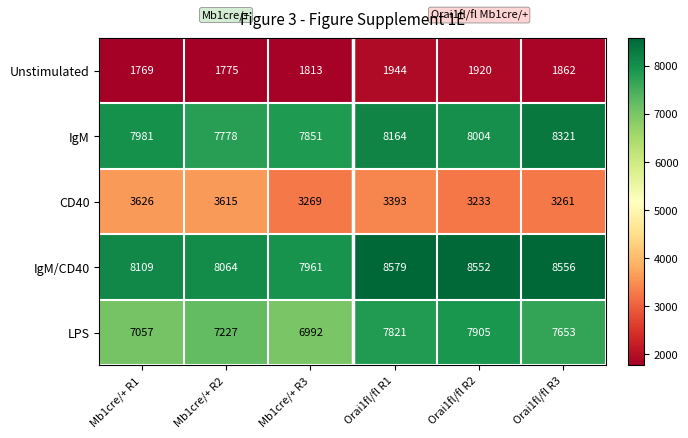

Reading left to right, what are all the values shown in this chart?

Unstimulated: Mb1cre/+ R1=1769	Mb1cre/+ R2=1775	Mb1cre/+ R3=1813	Orai1fl/fl R1=1944	Orai1fl/fl R2=1920	Orai1fl/fl R3=1862
IgM: Mb1cre/+ R1=7981	Mb1cre/+ R2=7778	Mb1cre/+ R3=7851	Orai1fl/fl R1=8164	Orai1fl/fl R2=8004	Orai1fl/fl R3=8321
CD40: Mb1cre/+ R1=3626	Mb1cre/+ R2=3615	Mb1cre/+ R3=3269	Orai1fl/fl R1=3393	Orai1fl/fl R2=3233	Orai1fl/fl R3=3261
IgM/CD40: Mb1cre/+ R1=8109	Mb1cre/+ R2=8064	Mb1cre/+ R3=7961	Orai1fl/fl R1=8579	Orai1fl/fl R2=8552	Orai1fl/fl R3=8556
LPS: Mb1cre/+ R1=7057	Mb1cre/+ R2=7227	Mb1cre/+ R3=6992	Orai1fl/fl R1=7821	Orai1fl/fl R2=7905	Orai1fl/fl R3=7653